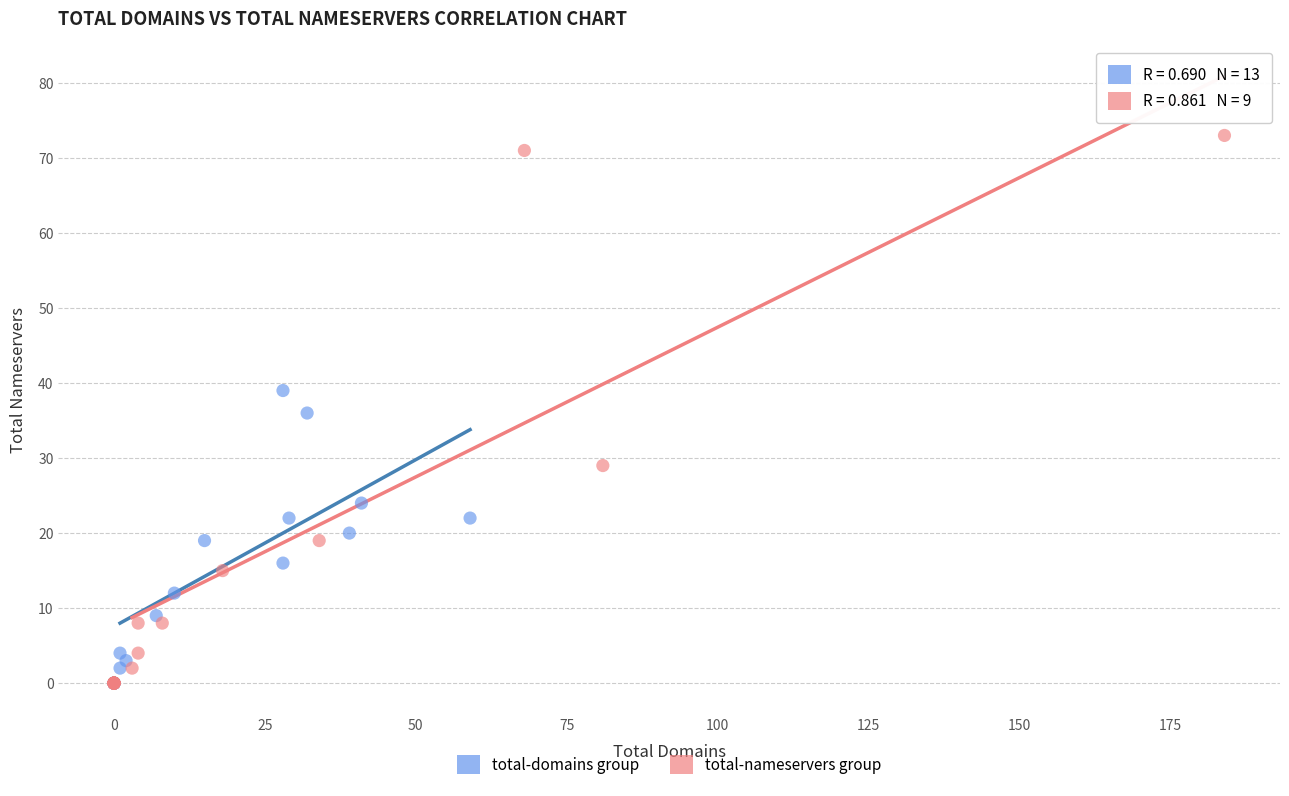

Which series reaches the maximum Y coordinate?

total-nameservers group